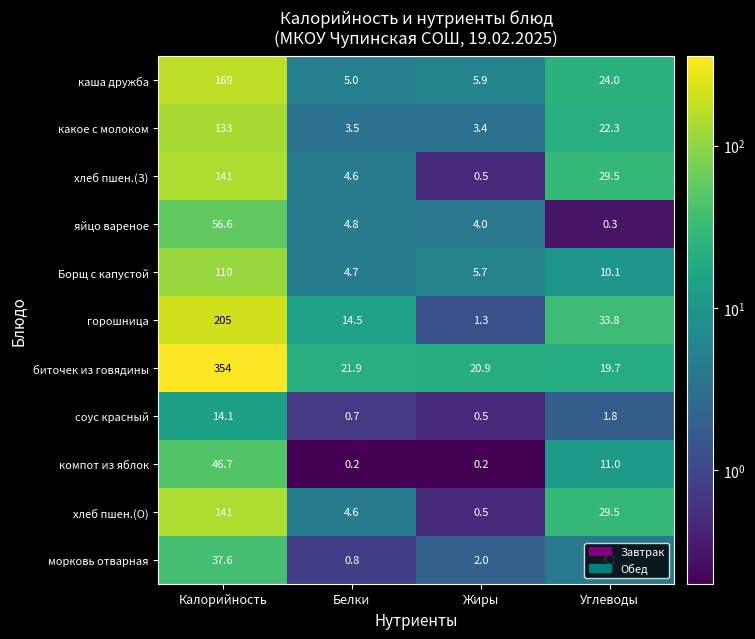

What is the highest value of the биточек из говядины series?

354.0